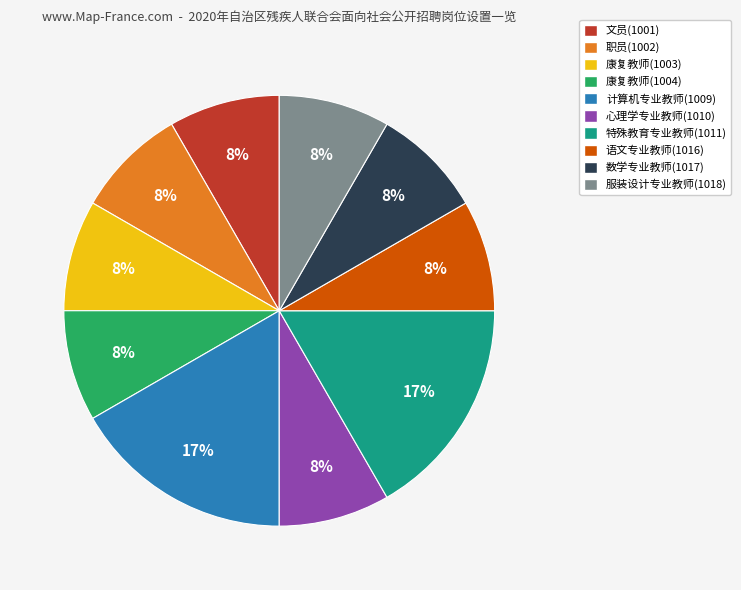

Count the number of slices in the pie.

10